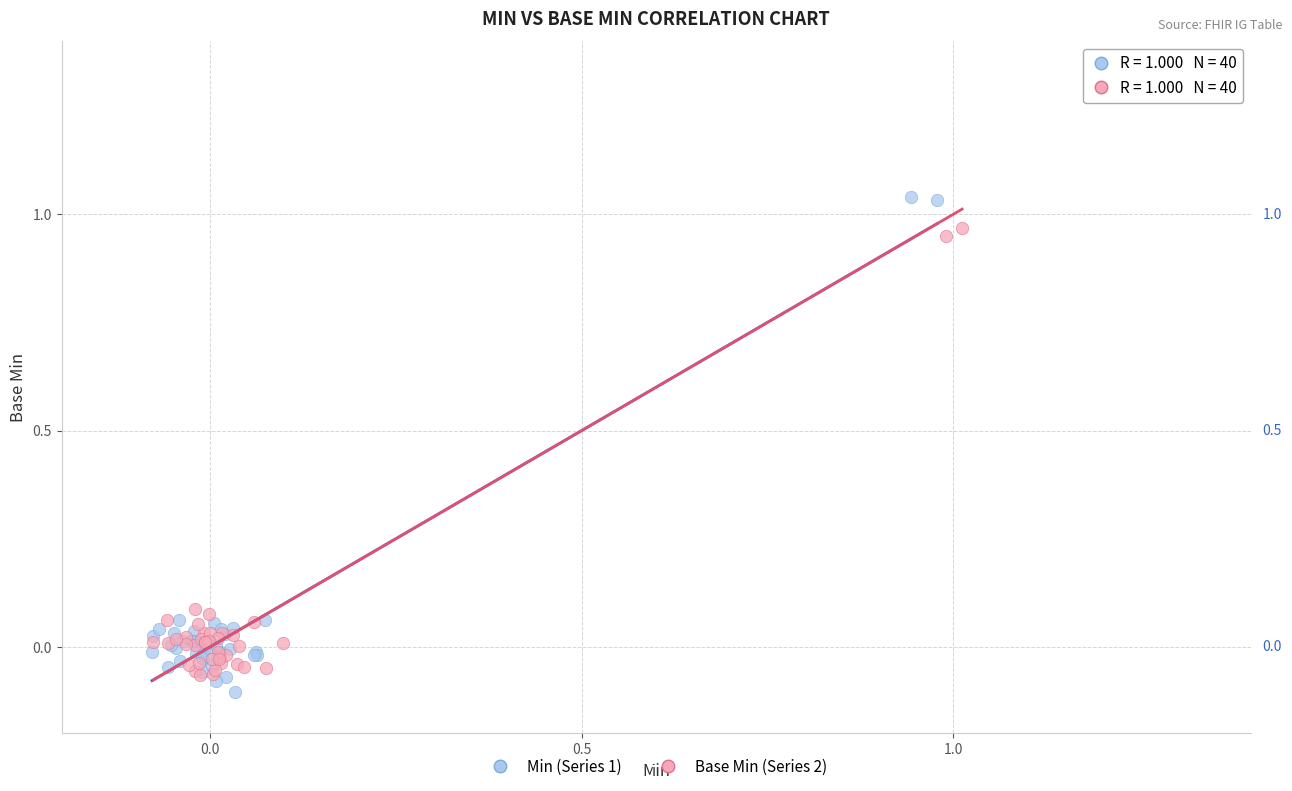

What are all the series names shown in the legend?

Min (Series 1), Base Min (Series 2)